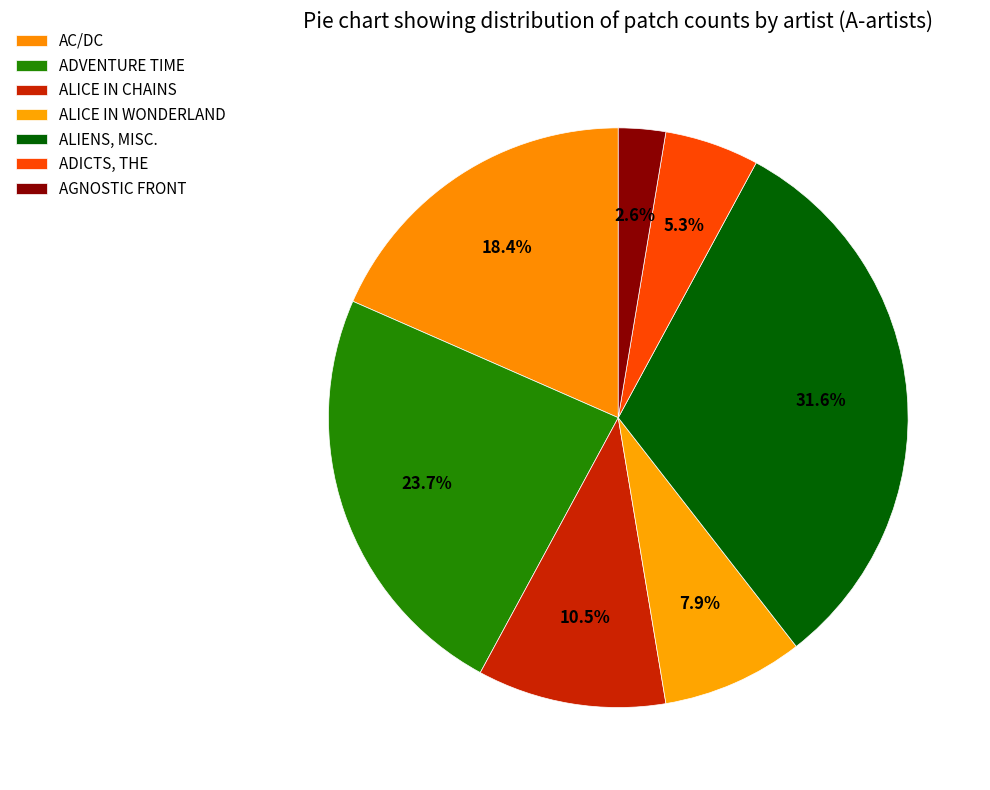

Count the number of slices in the pie.

7